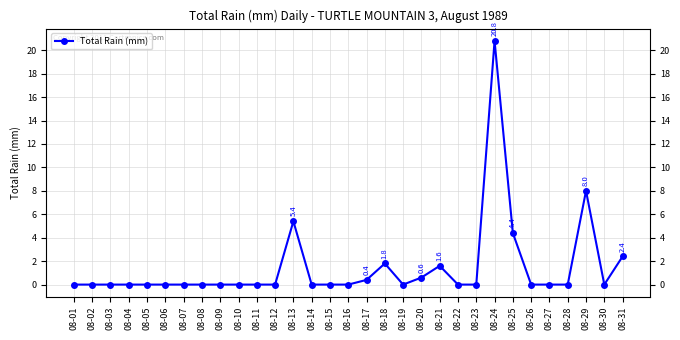

Reading right to left, extract all data points from this chart.

08-31=2.4	08-30=0.0	08-29=8.0	08-28=0.0	08-27=0.0	08-26=0.0	08-25=4.4	08-24=20.8	08-23=0.0	08-22=0.0	08-21=1.6	08-20=0.6	08-19=0.0	08-18=1.8	08-17=0.4	08-16=0.0	08-15=0.0	08-14=0.0	08-13=5.4	08-12=0.0	08-11=0.0	08-10=0.0	08-09=0.0	08-08=0.0	08-07=0.0	08-06=0.0	08-05=0.0	08-04=0.0	08-03=0.0	08-02=0.0	08-01=0.0